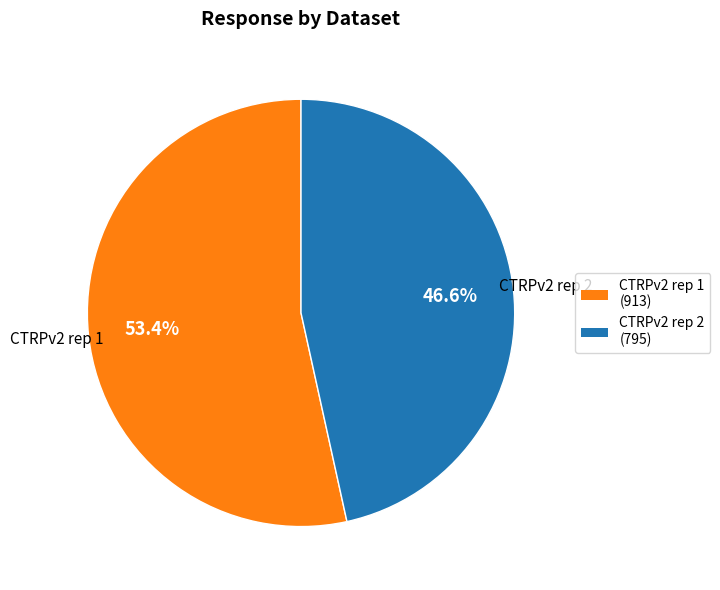

Count the number of slices in the pie.

2